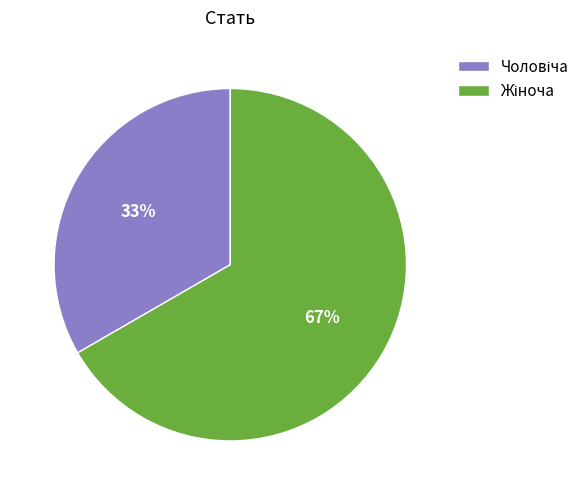

How many segments does this pie chart have?

2